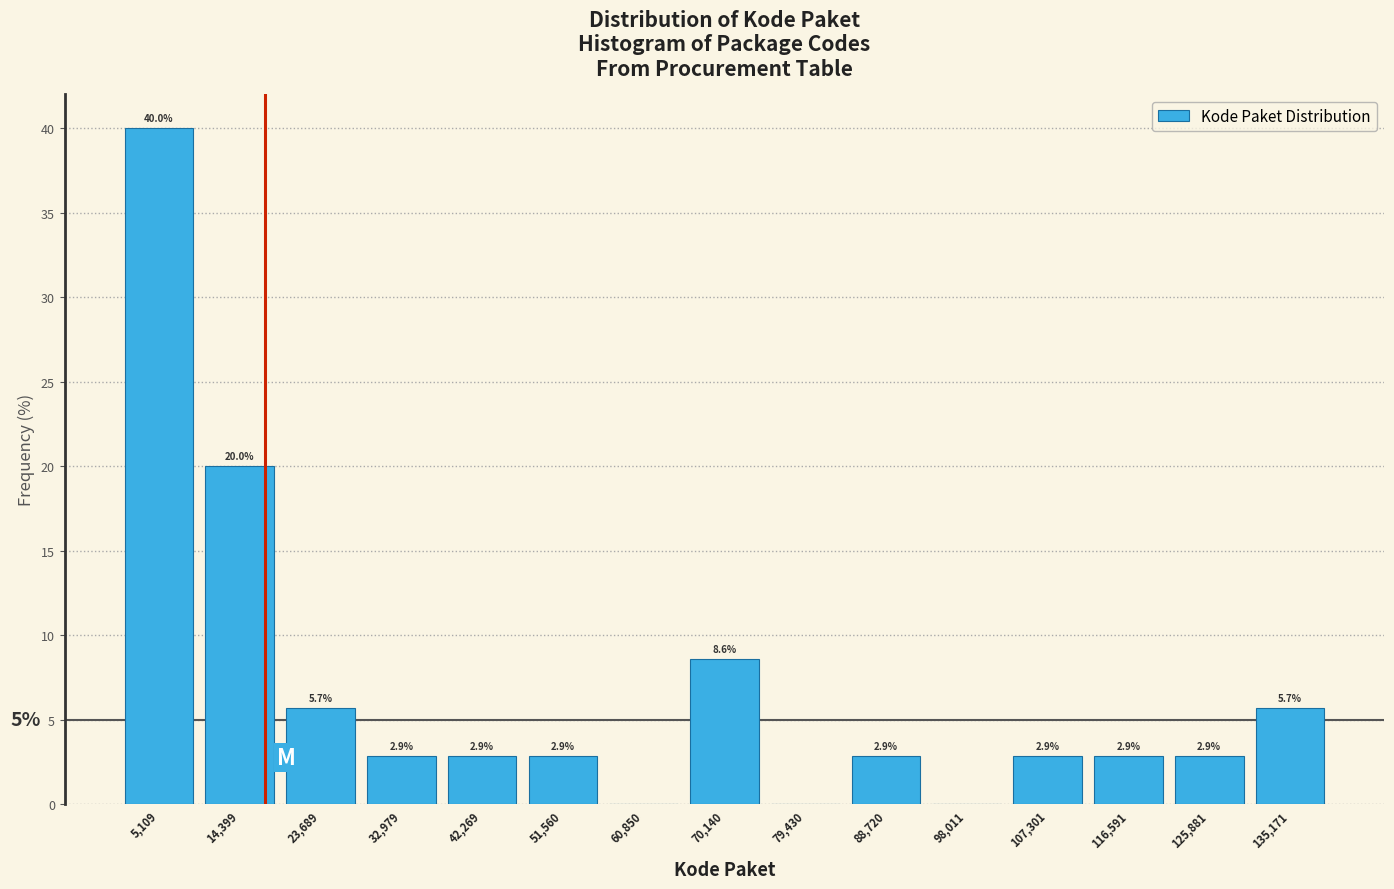

Over which range of the x-axis is the bar tallest?

0 to 10000